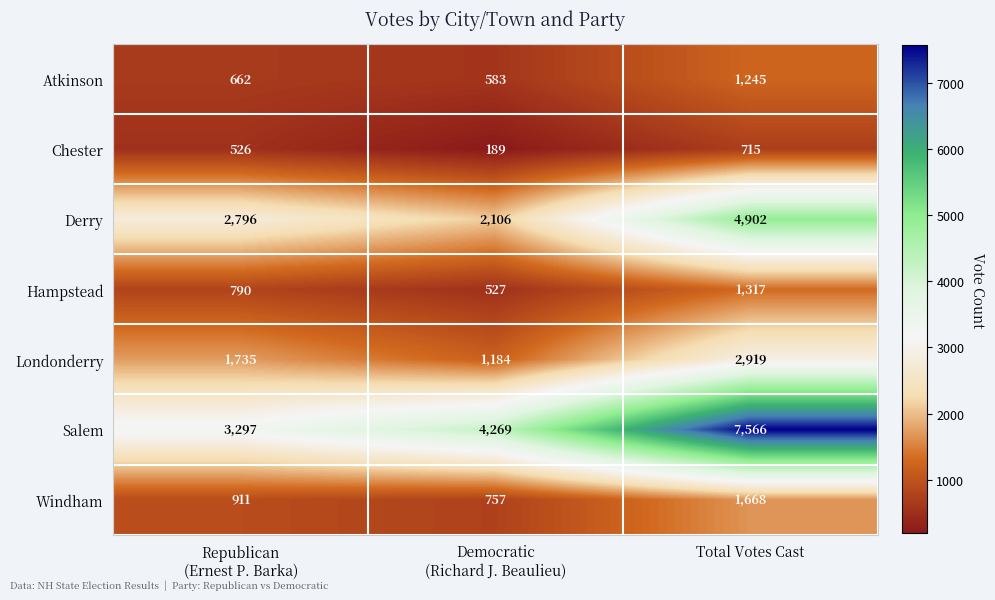

Reading left to right, list all the values displayed in this chart.

Atkinson: 662	583	1245
Chester: 526	189	715
Derry: 2796	2106	4902
Hampstead: 790	527	1317
Londonderry: 1735	1184	2919
Salem: 3297	4269	7566
Windham: 911	757	1668